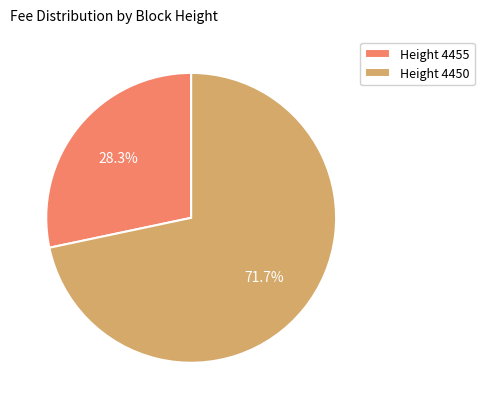

What percentage is NOT represented by Height 4450?

28.3%